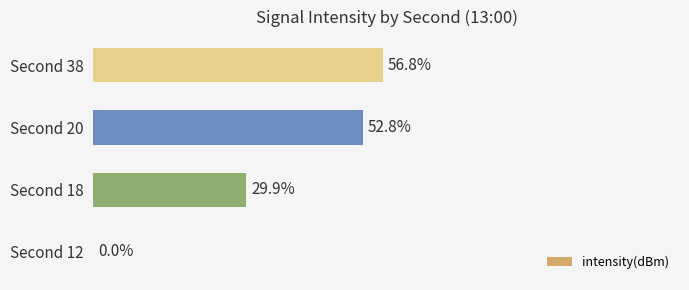

Where is the data nearest to the value 28?

Second 18